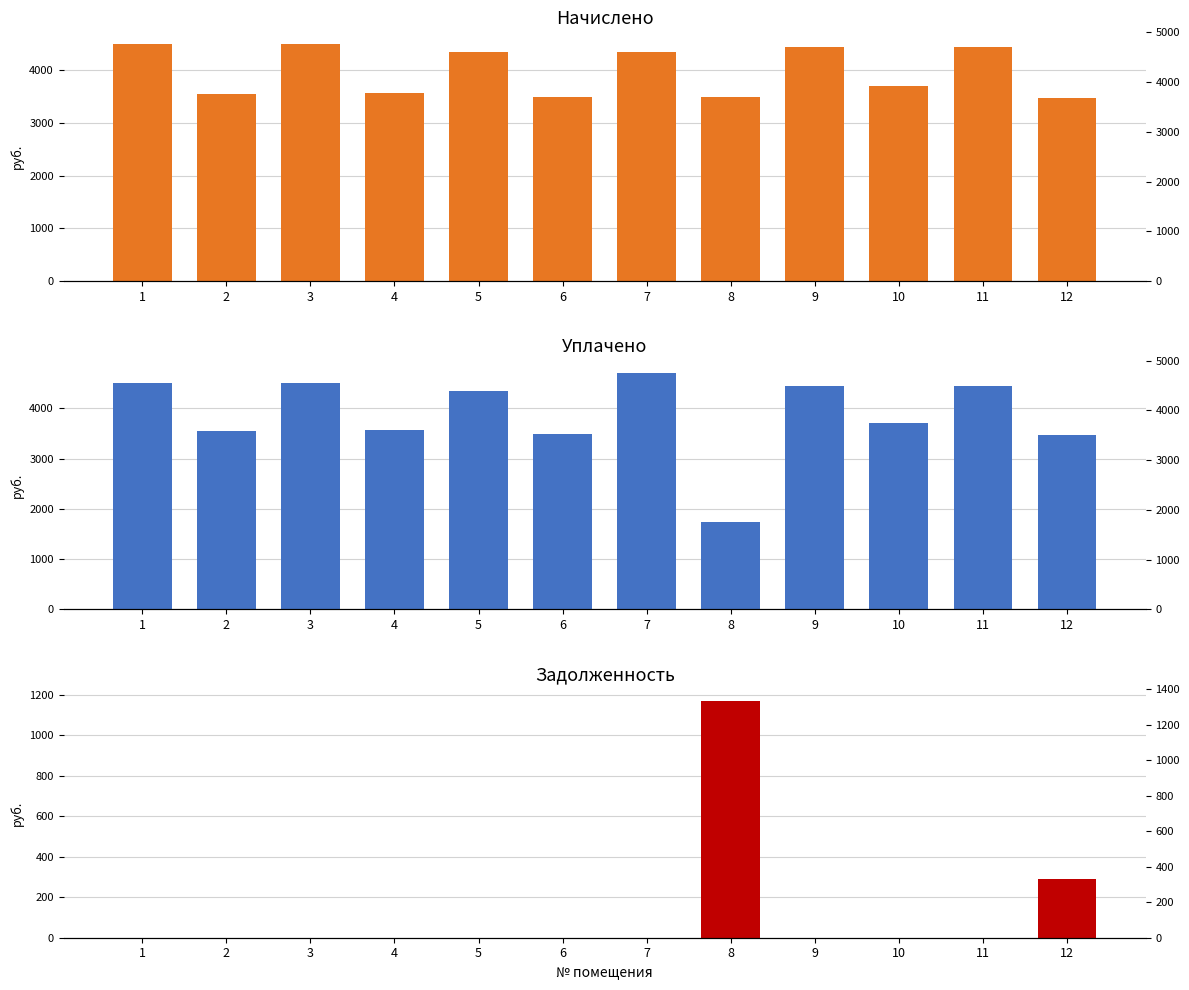

How many bars are there in each group?

3